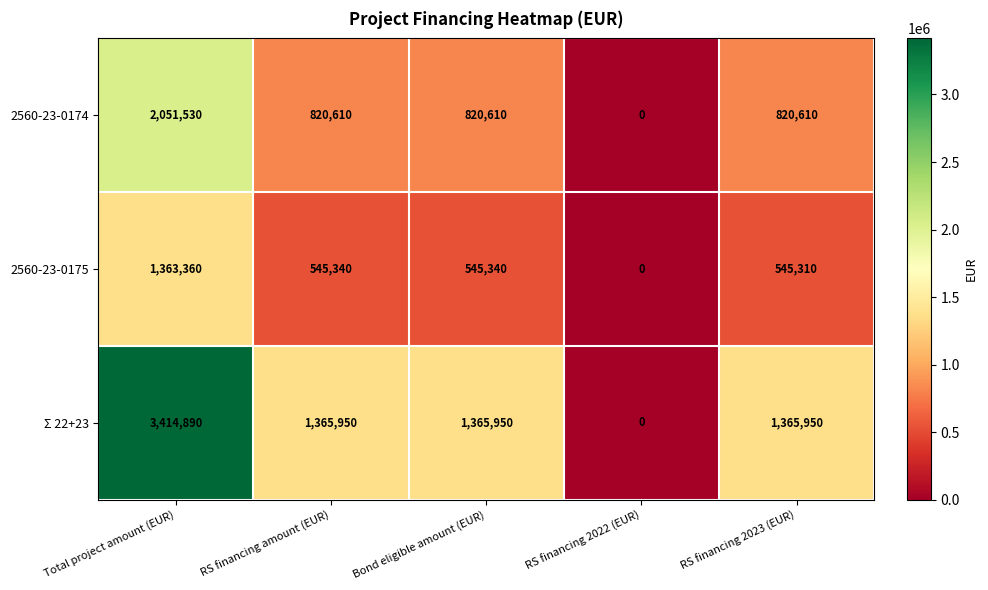

At which category is the sum across all series the highest?

Total project amount (EUR)